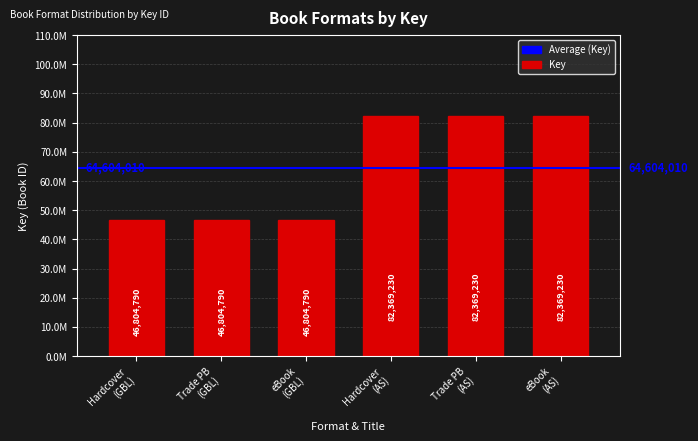

Does the chart contain any negative values?

No